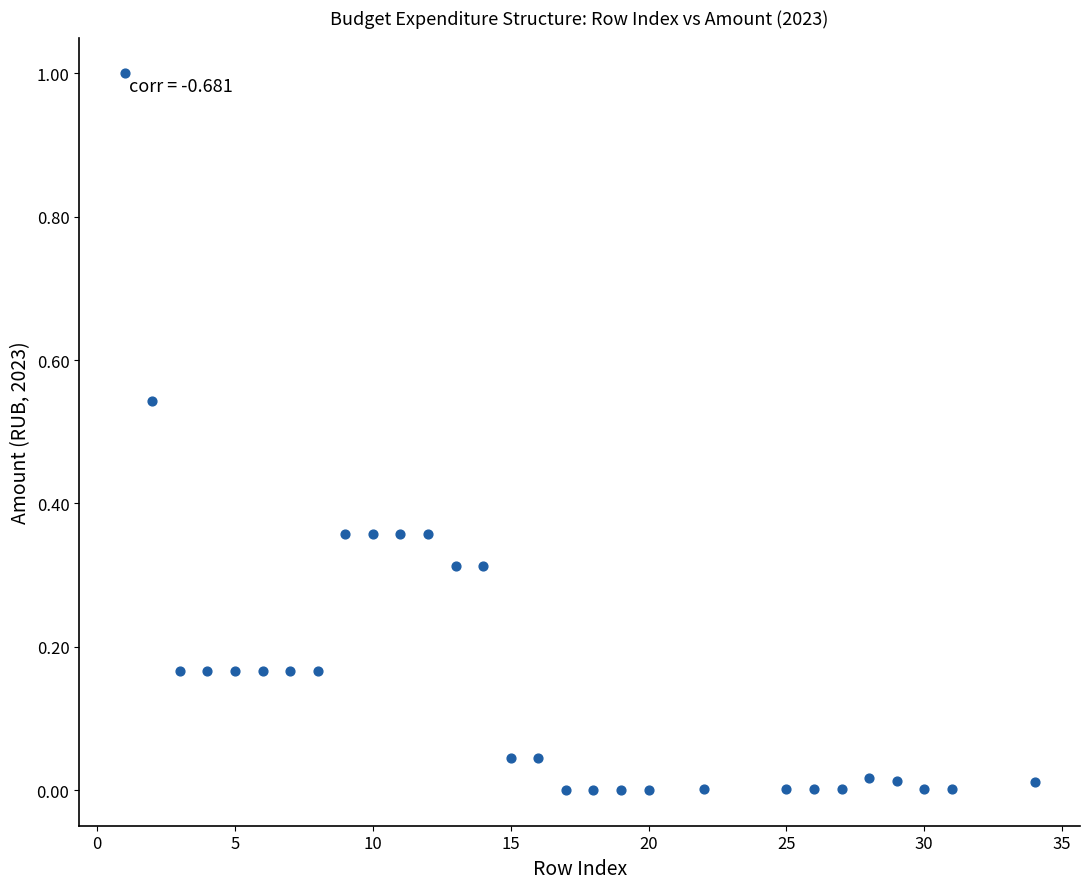

What is the range of X values (max minus min)?

33.0